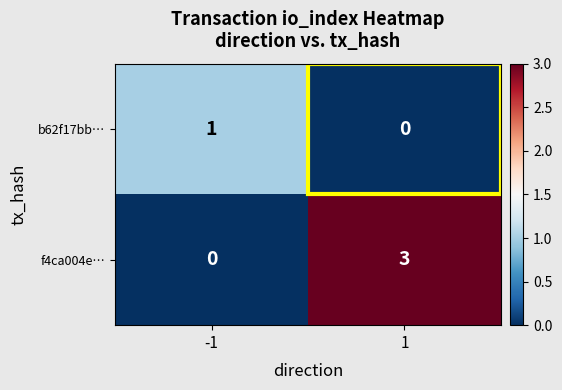

What is the sum of all f4ca004e… values?

3